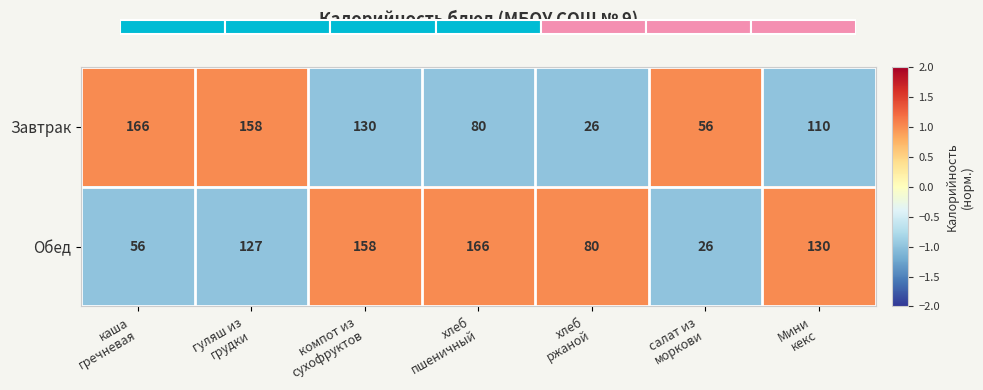

What is the maximum value for Завтрак?

166